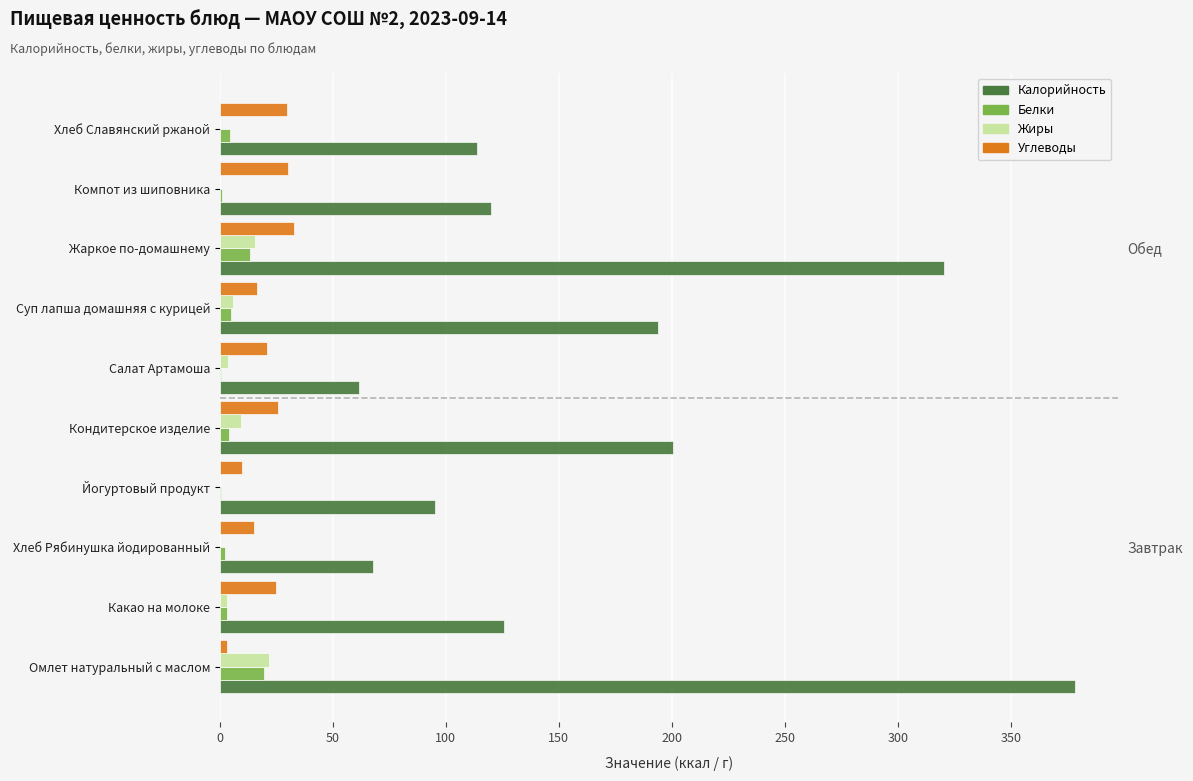

What is the lowest value of the Углеводы series?

3.0